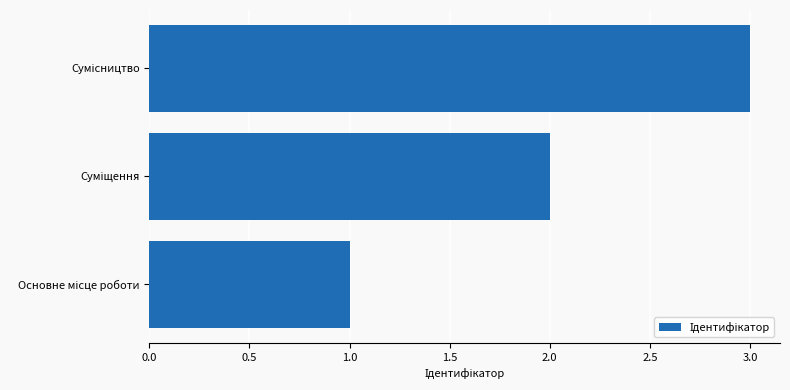

What is the sum of all values?

6